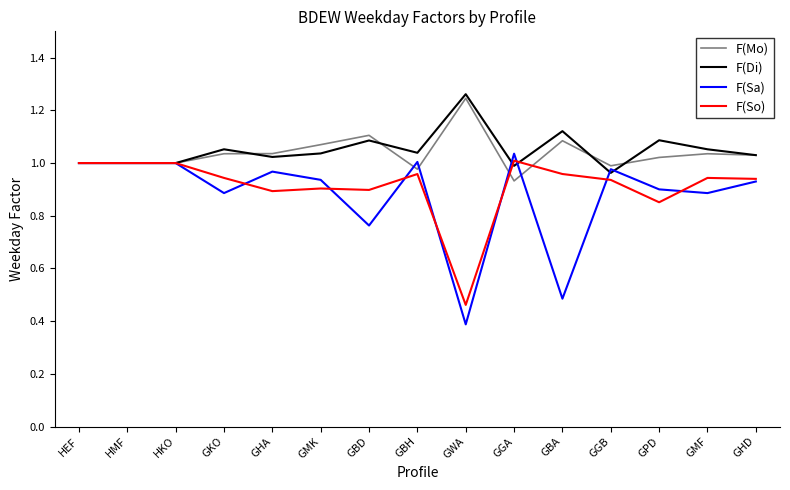

True or false: F(Sa) and F(Mo) cross at least once.

True